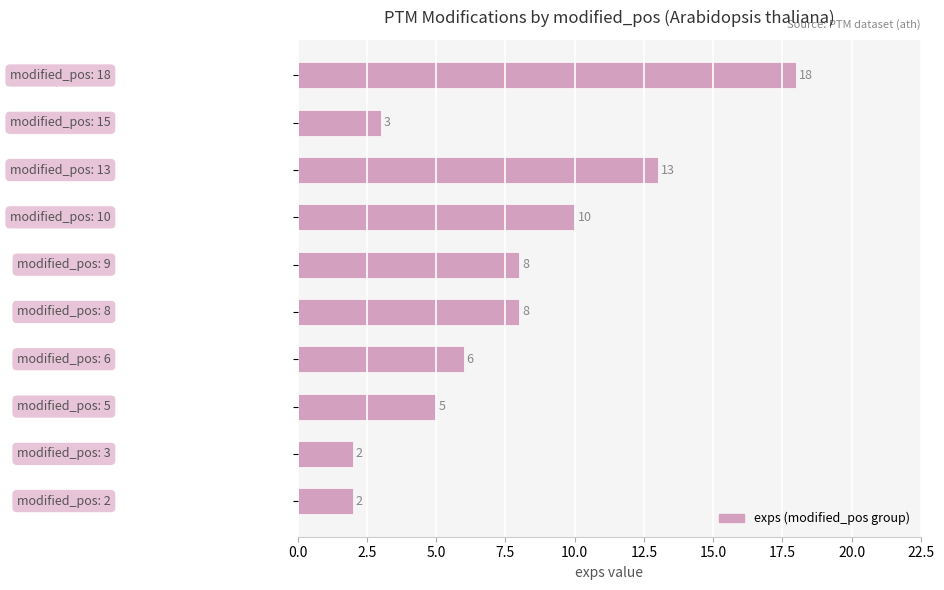

What is the sum of all values?

75